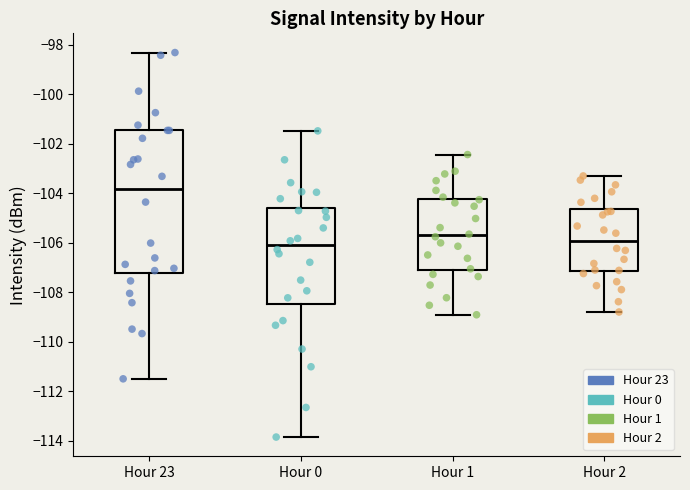

Reading left to right, read every box against the y-axis: the position of its median line, the range the box covers, and the ends of its whiskers. The values are not printed on the chart, so give them approximately, as read against the axis.

Hour 23: median -103.8, box -107.2 to -101.4, whiskers -111.4 to -98.4
Hour 0: median -106.2, box -108.4 to -104.6, whiskers -113.8 to -101.4
Hour 1: median -105.8, box -107.2 to -104.2, whiskers -109.0 to -102.4
Hour 2: median -106.0, box -107.2 to -104.6, whiskers -108.8 to -103.4